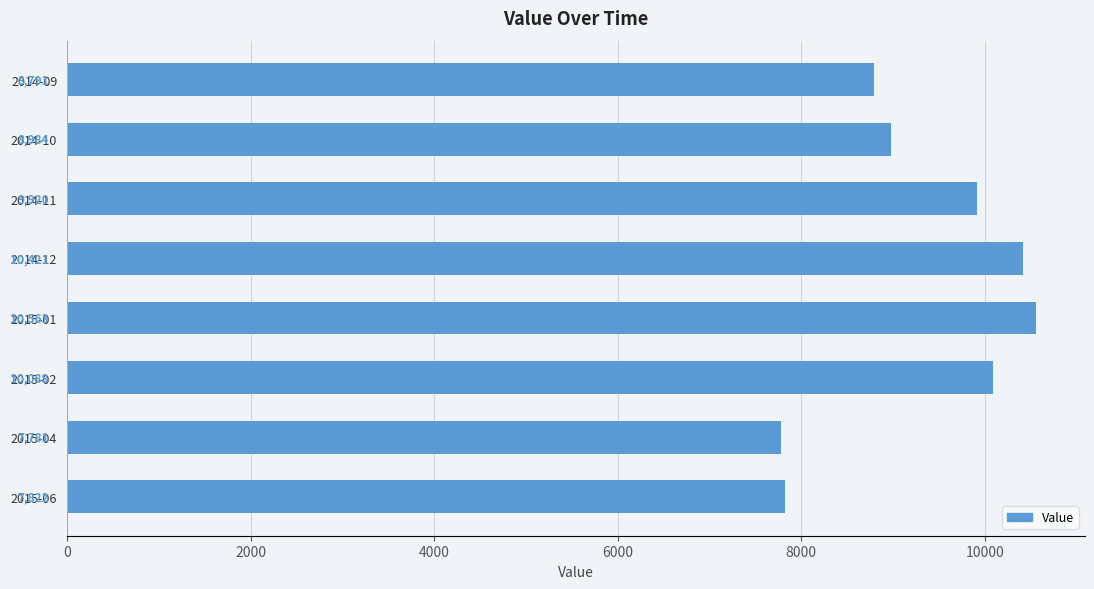

List the labels in order of value, largest first.

2015-01, 2014-12, 2015-02, 2014-11, 2014-10, 2014-09, 2015-06, 2015-04